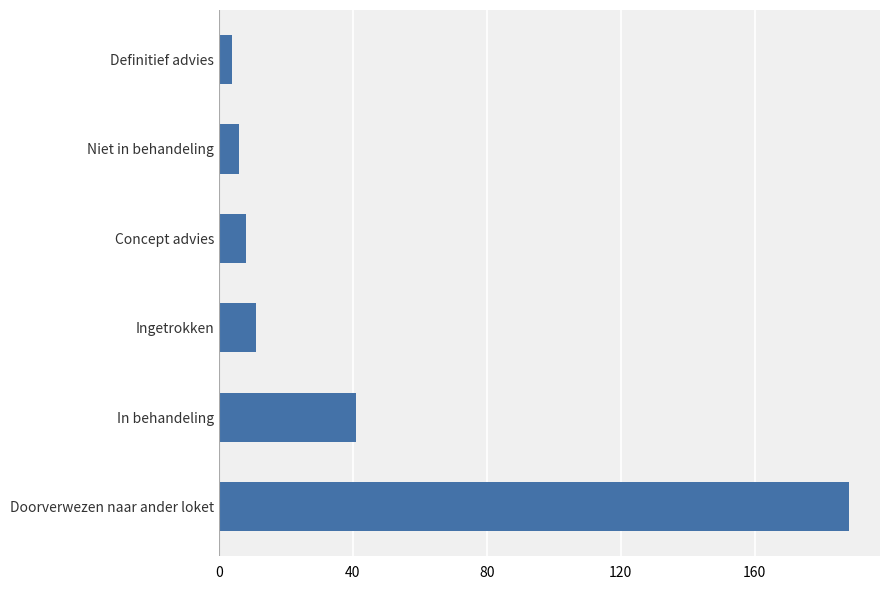

What is the smallest value displayed?

4